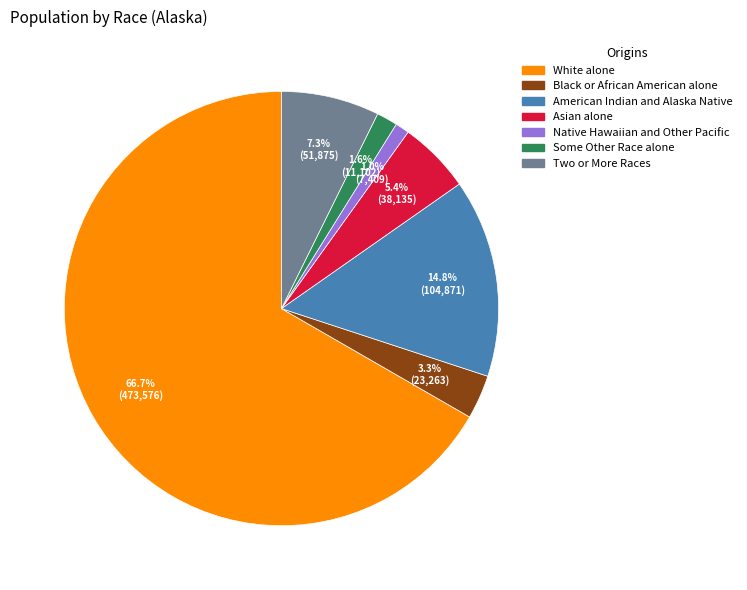

Is Black or African American alone the majority of the pie?

No